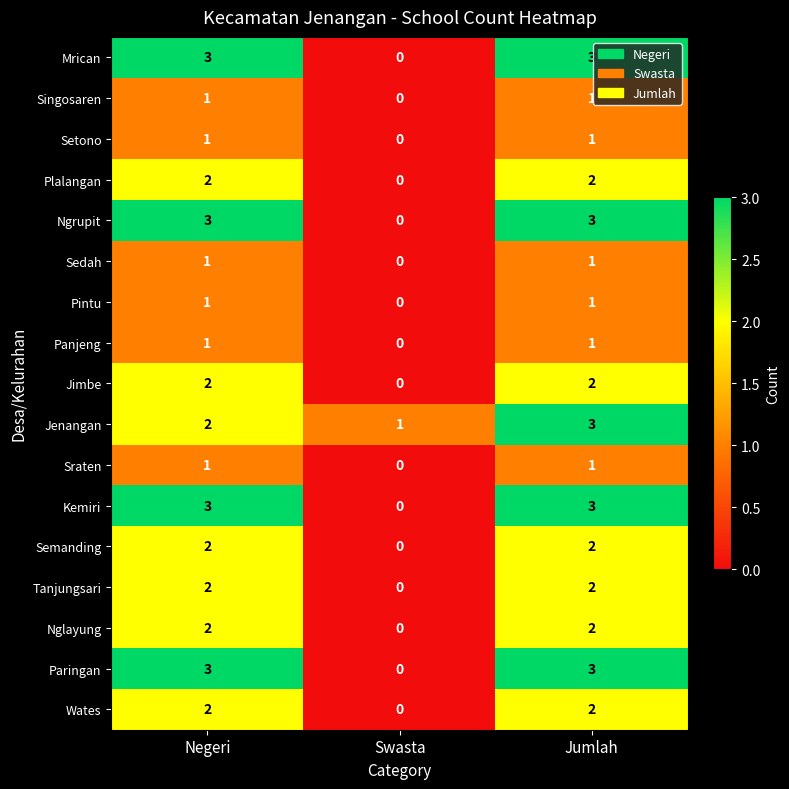

At which category is the sum across all series the highest?

Jumlah